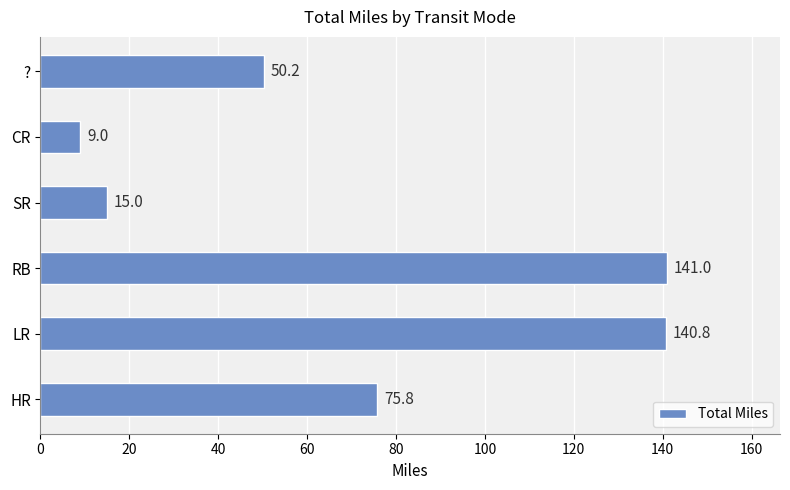

How many categories are shown in the chart?

6